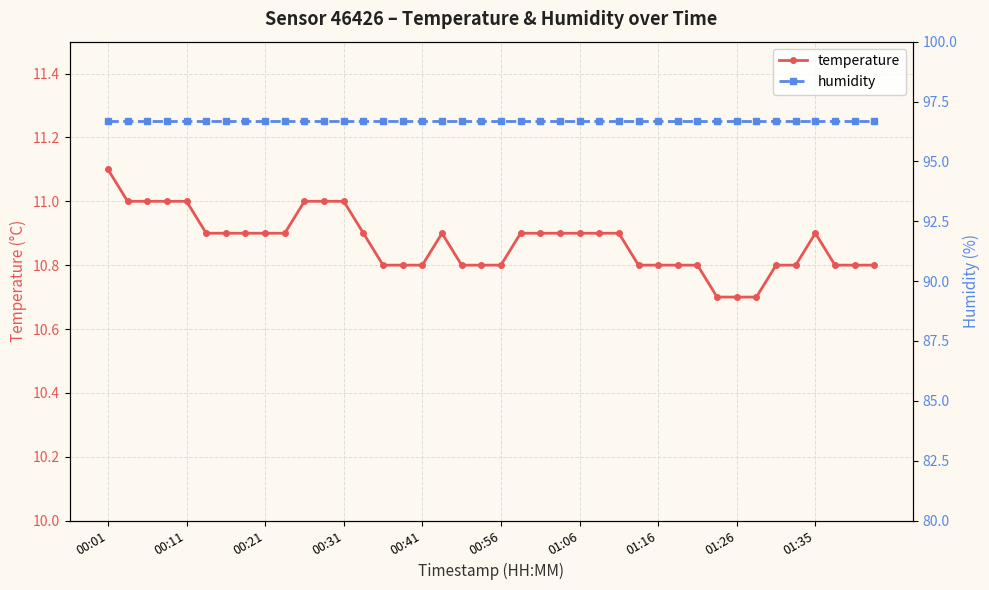

What are all the series names shown in the legend?

temperature, humidity